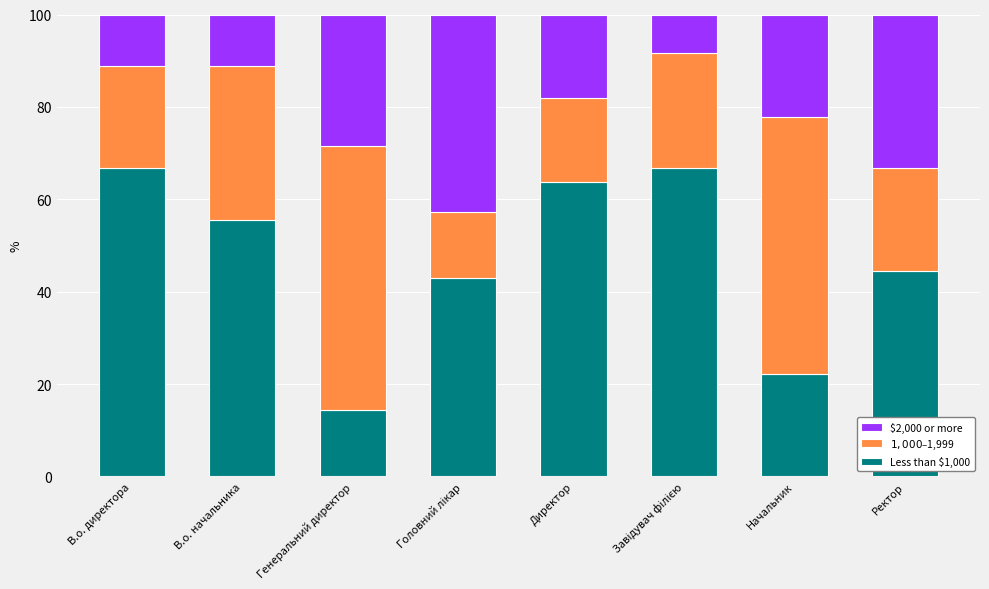

What is the total value across all series at Ректор?

100.0